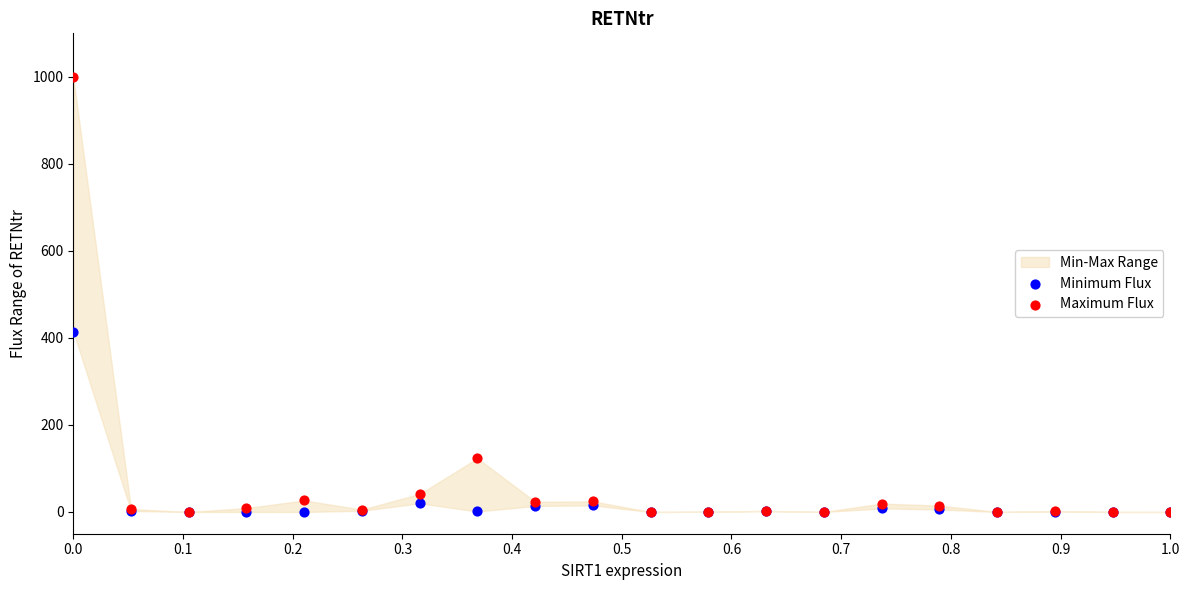

Across all series, what Y value is closest to 500?

414.7